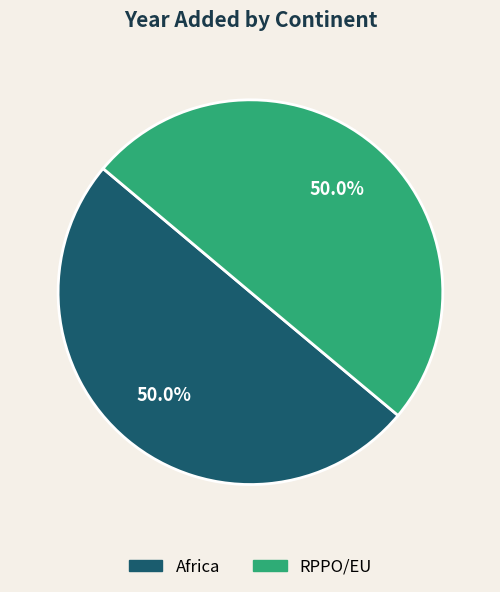

Approximately how many times larger is the value at Africa compared to RPPO/EU?

1.0